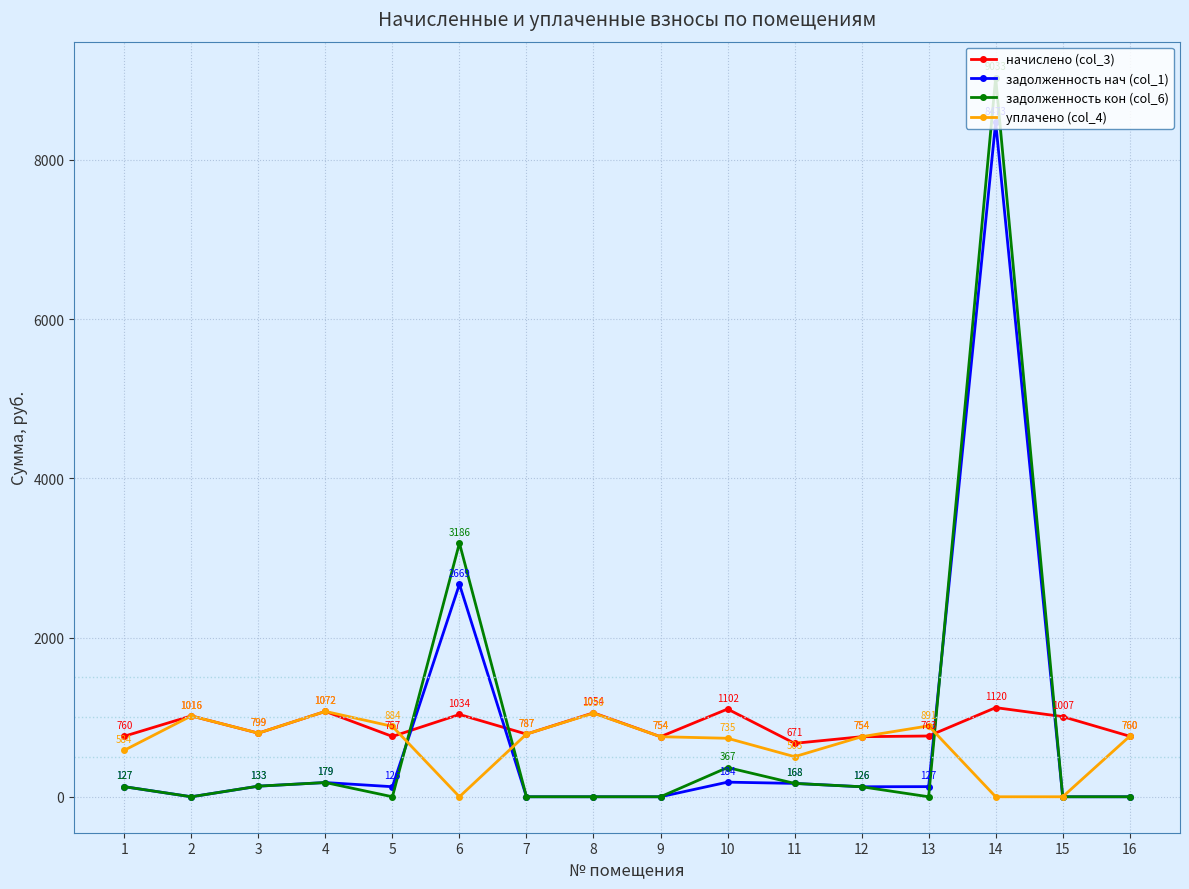

Which series has the largest range (max minus min)?

задолженность кон (col_6)